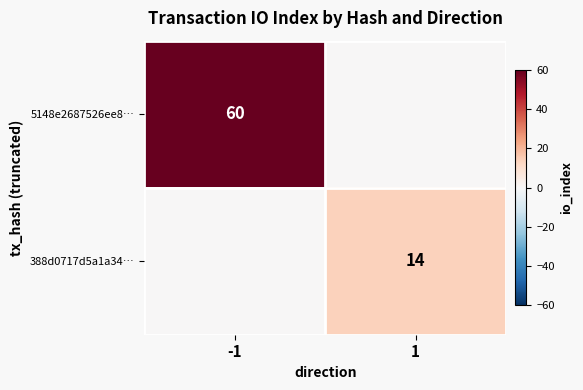

The value of 388d0717d5a1a34… at 1 is 14. True or false?

True